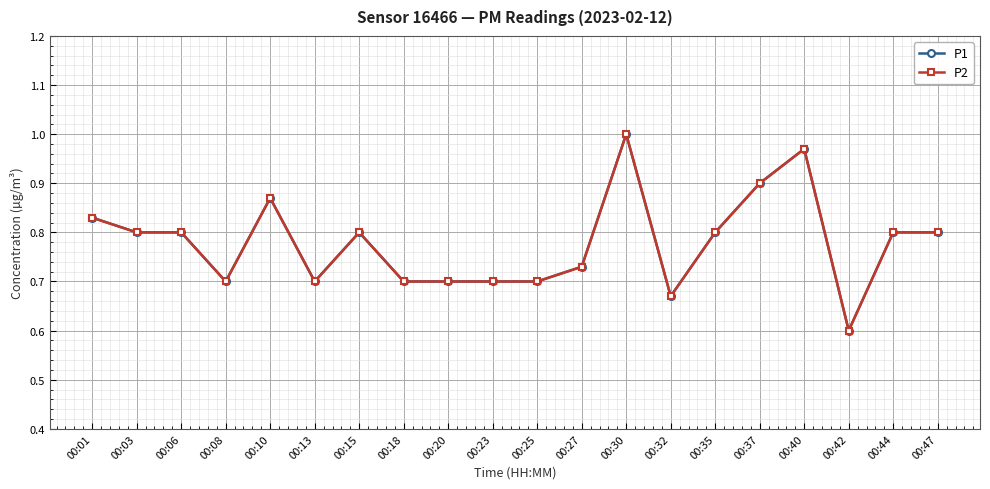

What is the average value of the P1 series?

0.8